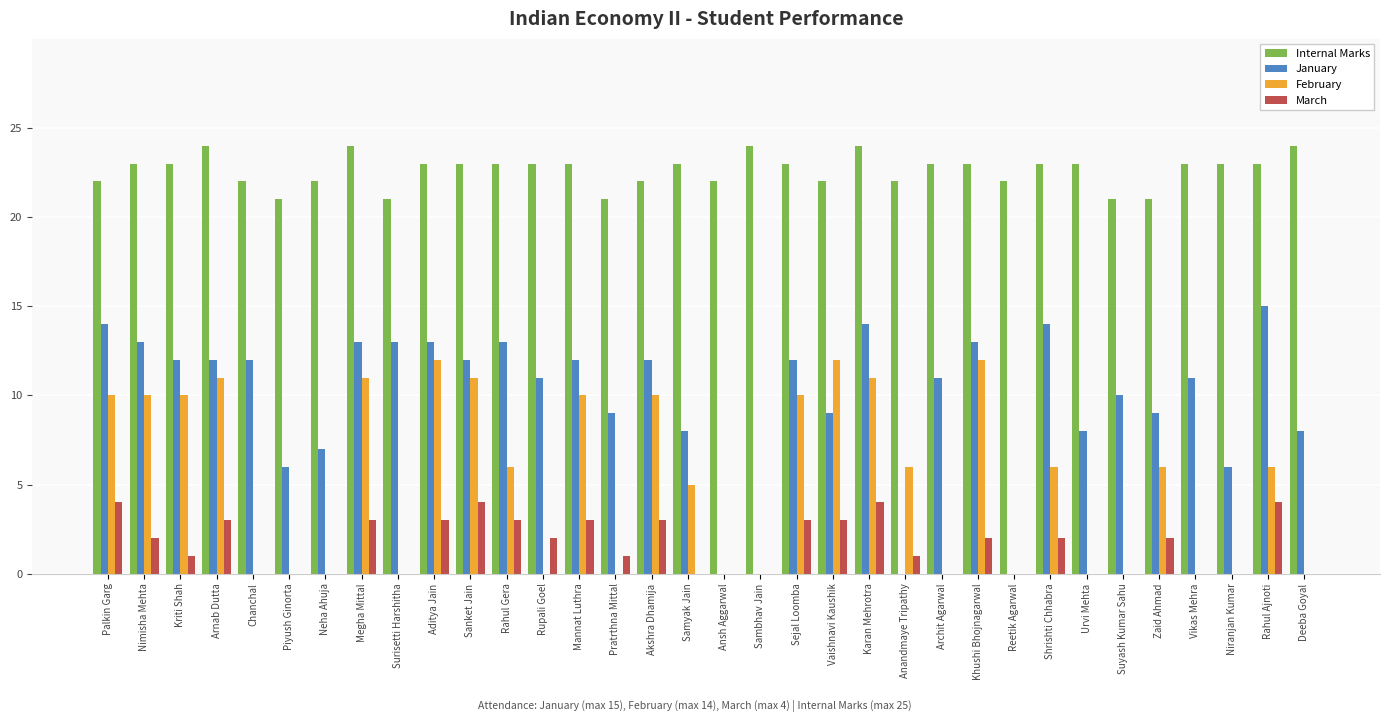

Which series changed the most between Karan Mehrotra and Shrishti Chhabra?

February